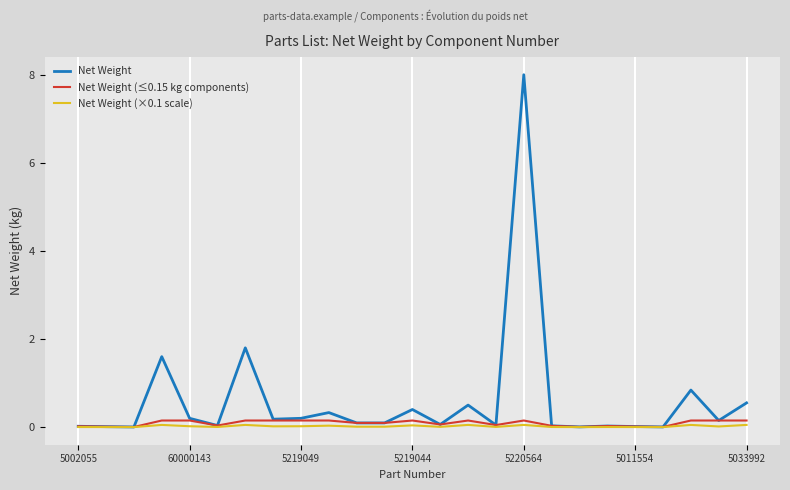

Which series has the largest total across all categories?

Net Weight